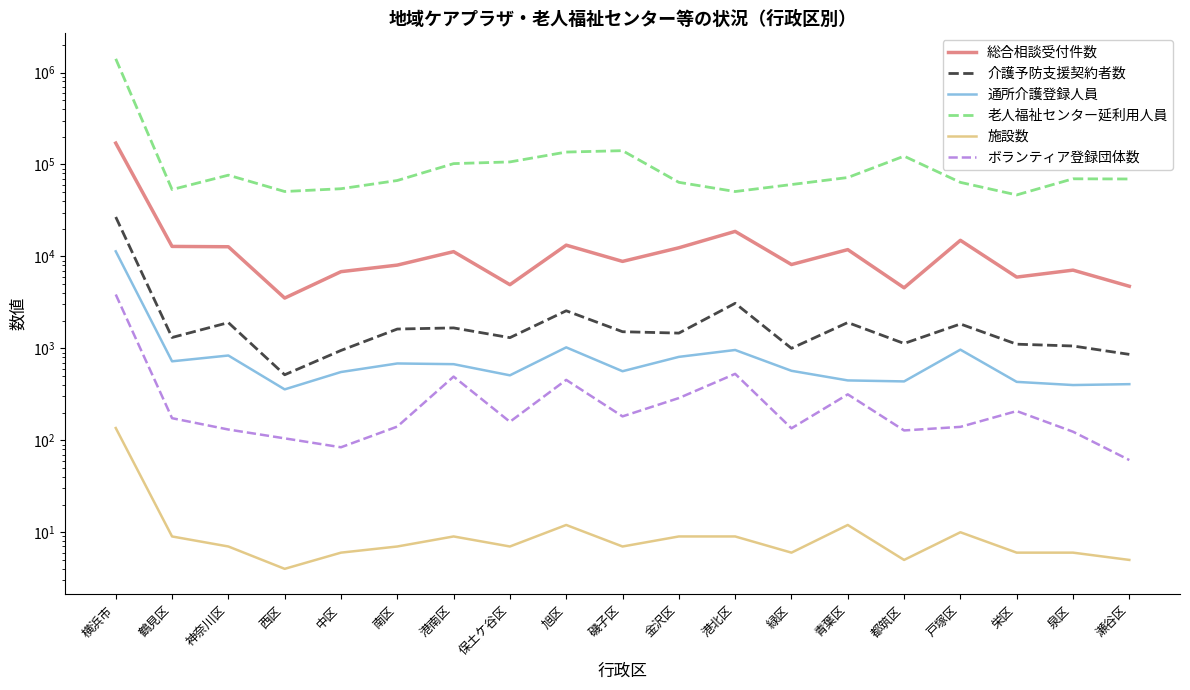

True or false: 介護予防支援契約者数 and 老人福祉センター延利用人員 cross at least once.

False